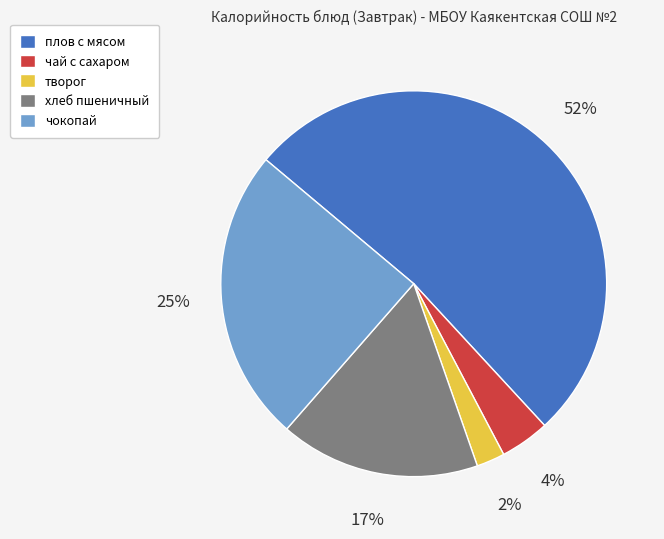

Is it true that чай с сахаром is 4% of the pie?

True